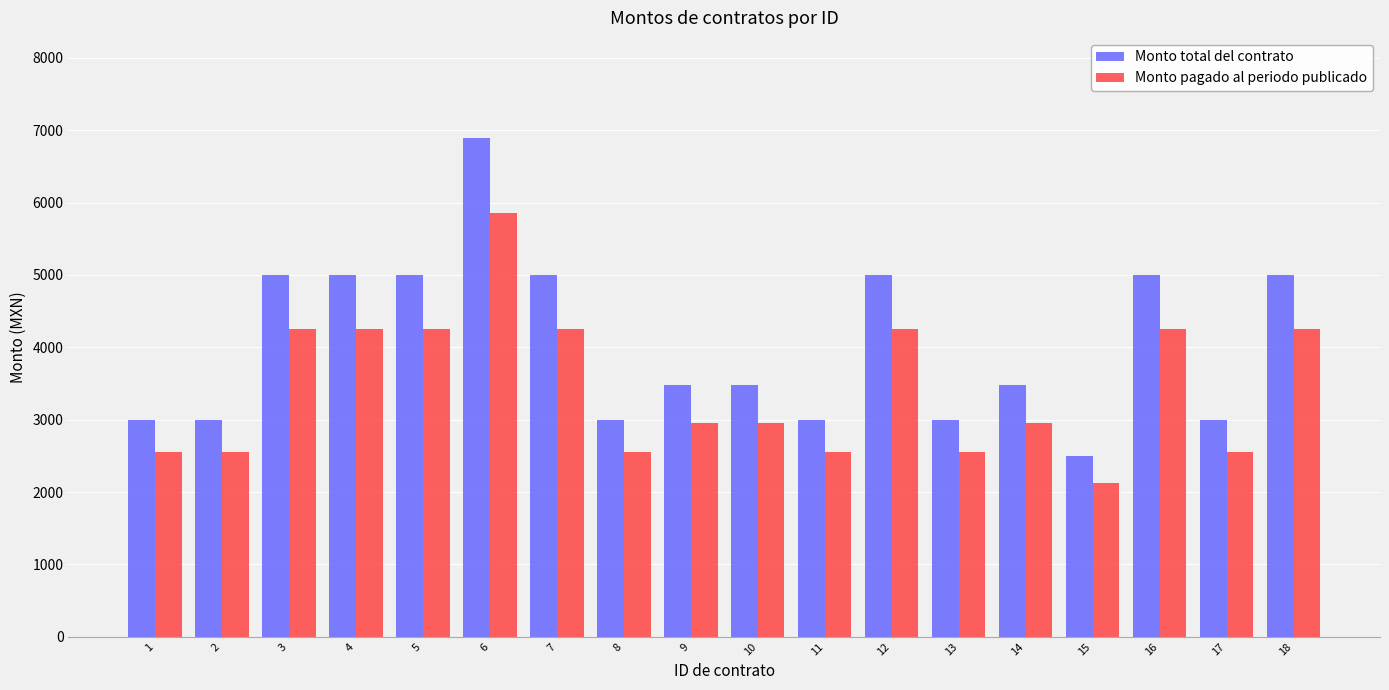

Read the Monto pagado al periodo publicado value at 18.

4250.0